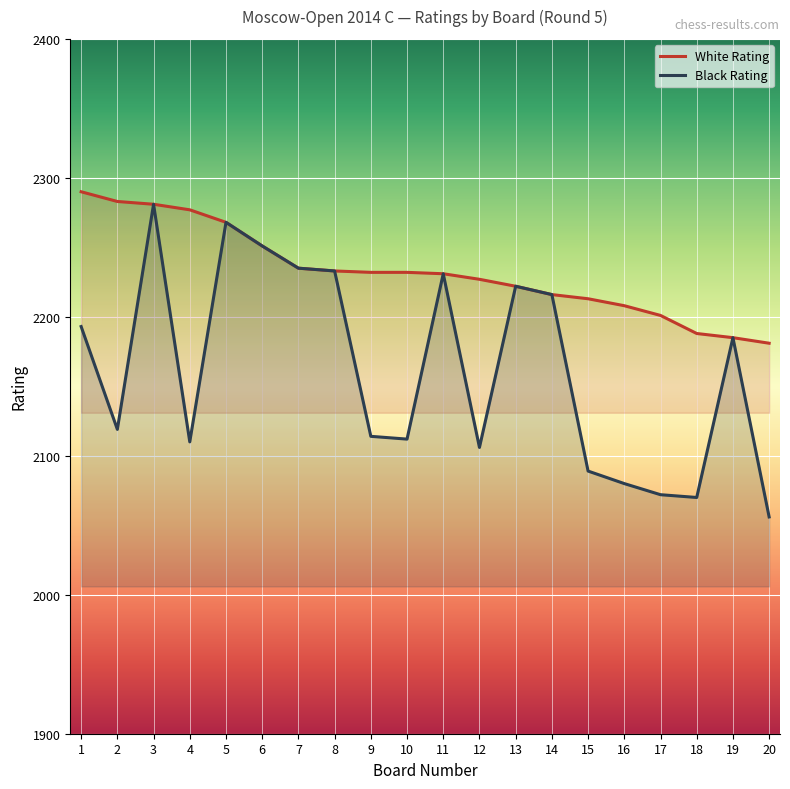

What value does the White Rating series have at 17?

2201